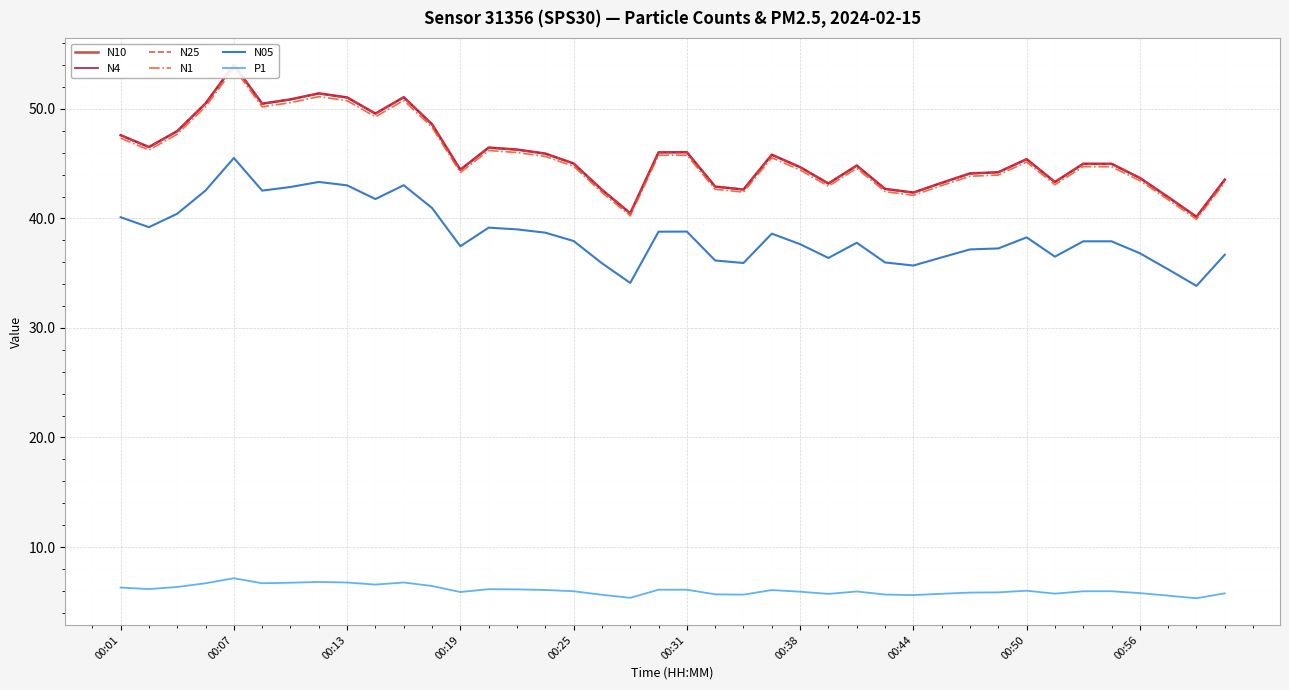

Read the N05 value at 30.

37.2